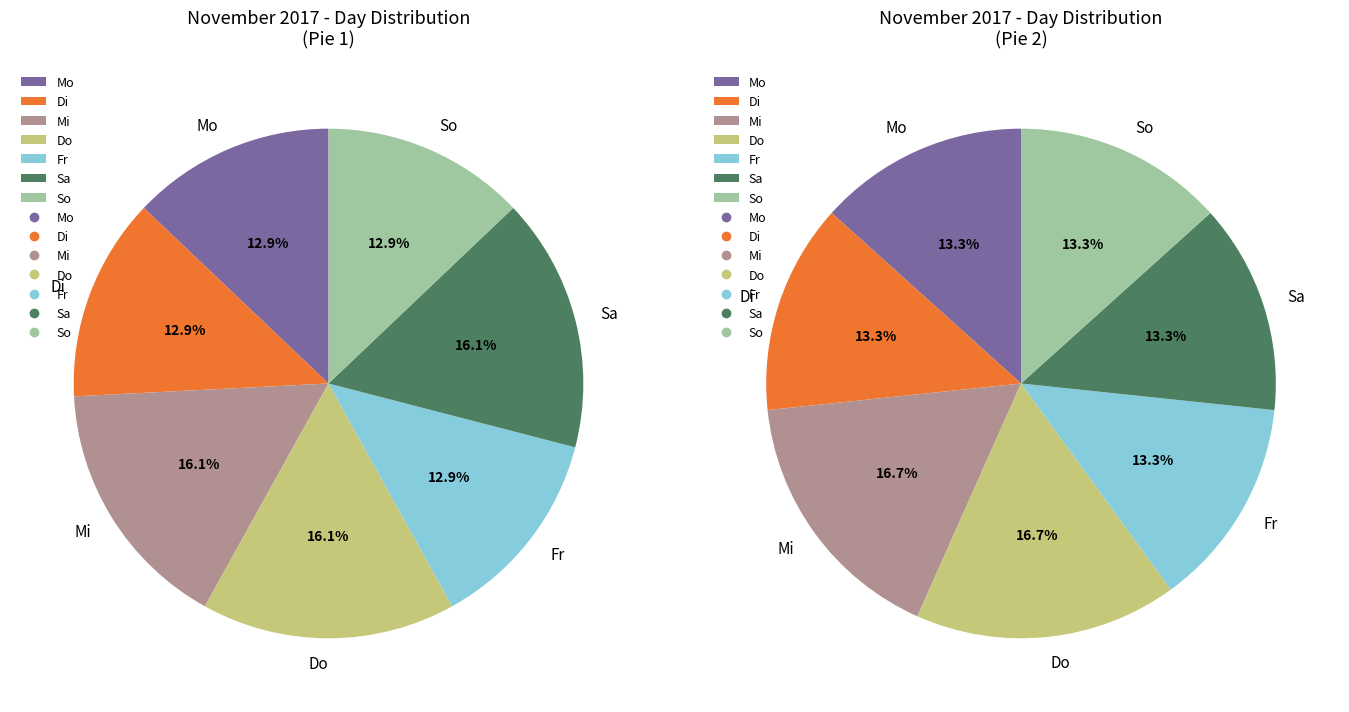

How many segments does this pie chart have?

7